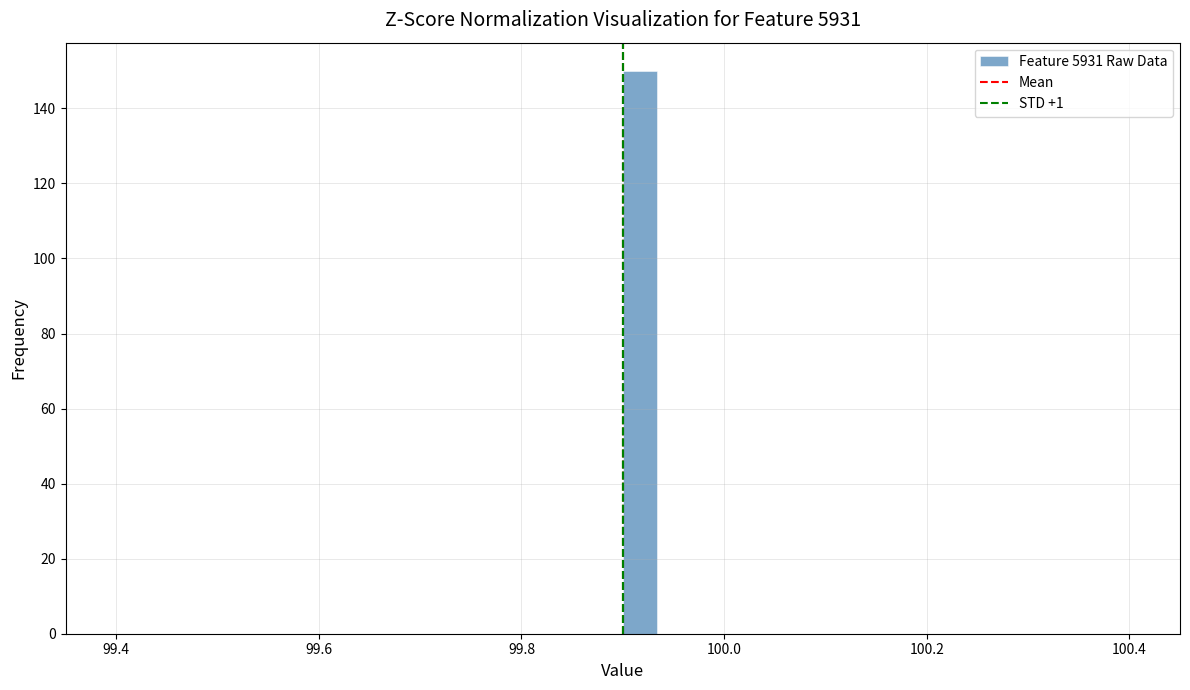

Around what value on the x-axis is the tallest bar? Give the approximate position of its centre, as read against the axis.

99.92